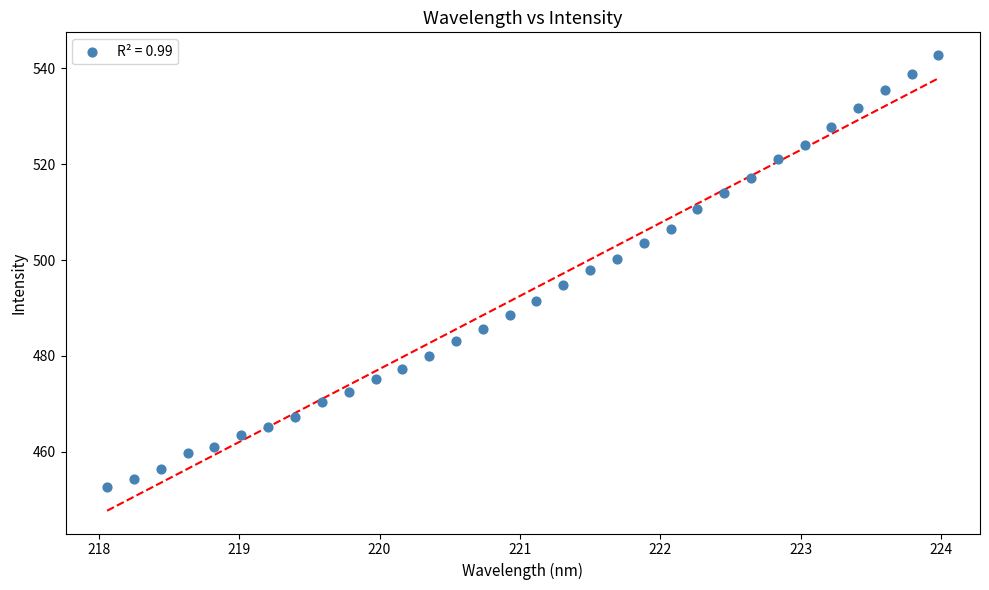

What is the range of X values (max minus min)?

5.9